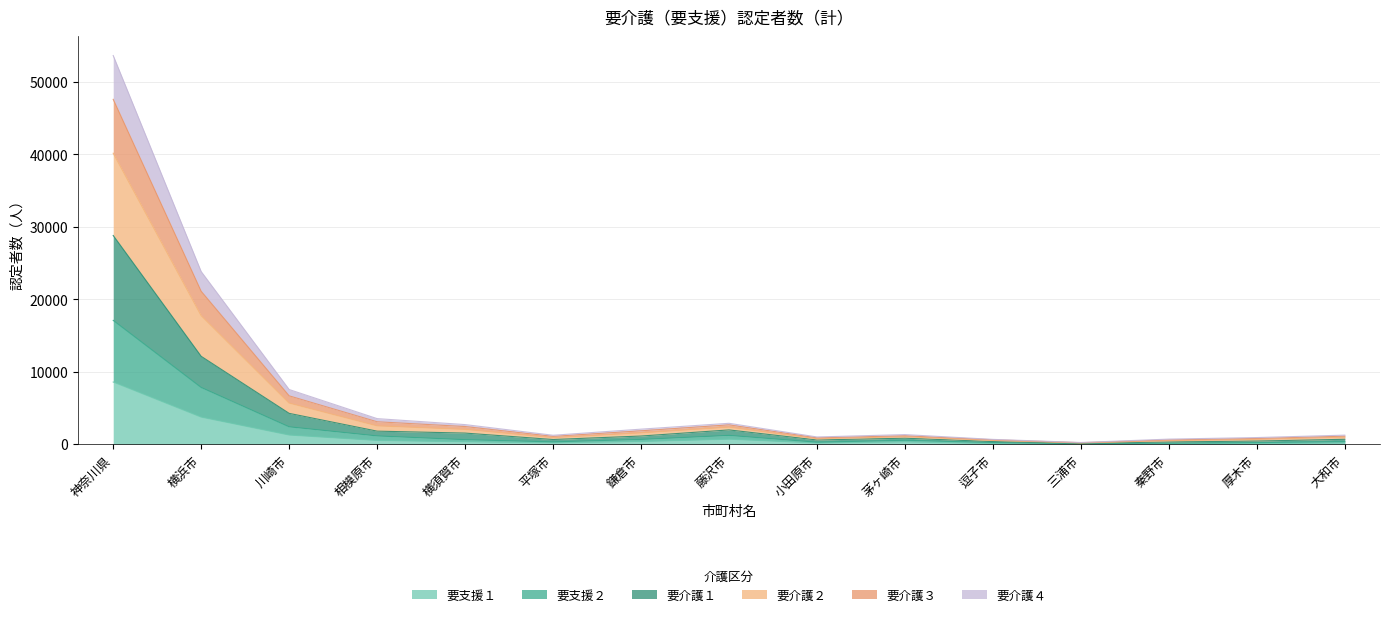

The 要支援２ series shows 7836 at 横浜市. True or false?

True